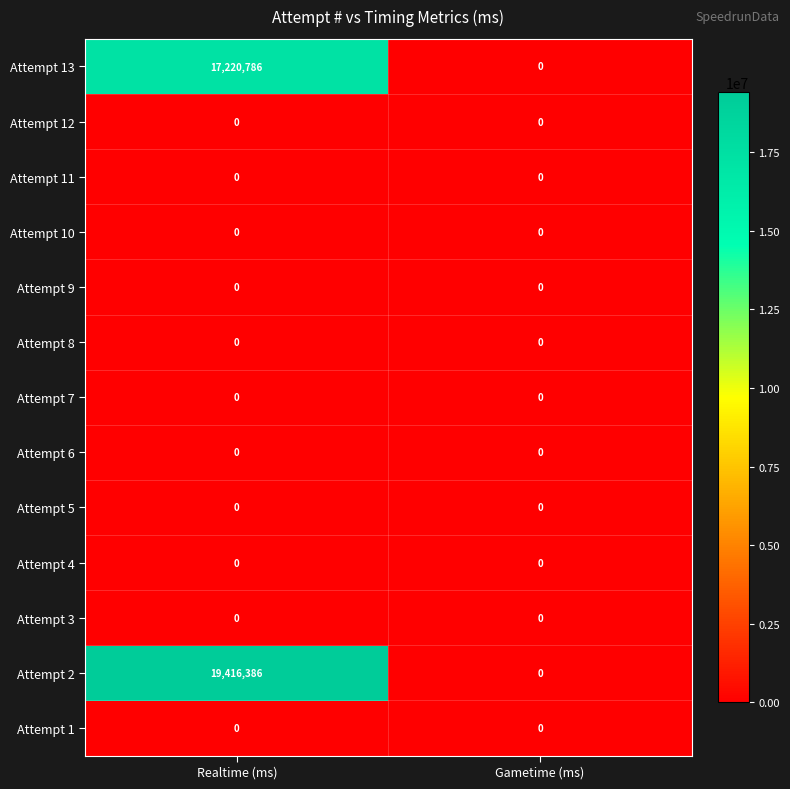

True or false: Attempt 11 has a value of 0 at Gametime (ms).

True